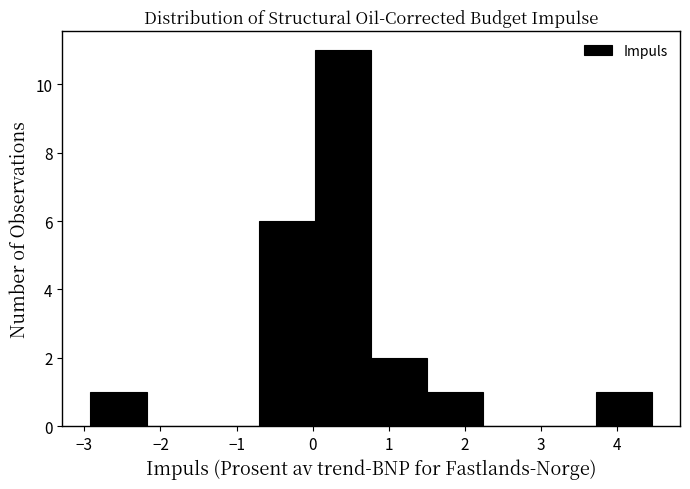

Over which range of the x-axis is the bar tallest?

0.0 to 0.8